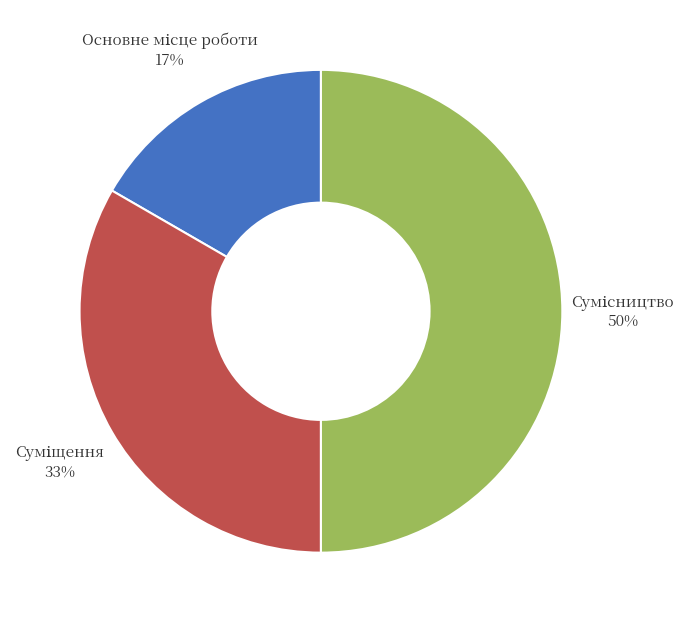

To the nearest percent, what is the average slice percentage?

33%